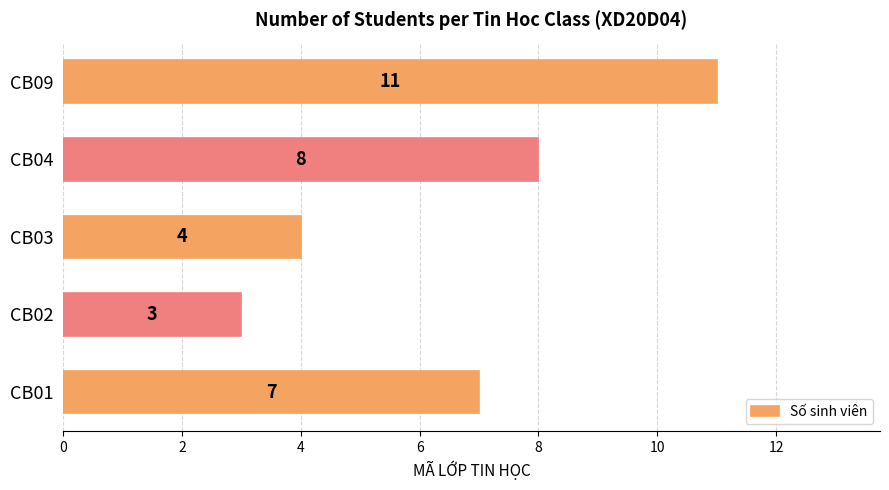

What is the change in value from CB02 to CB04?

+5